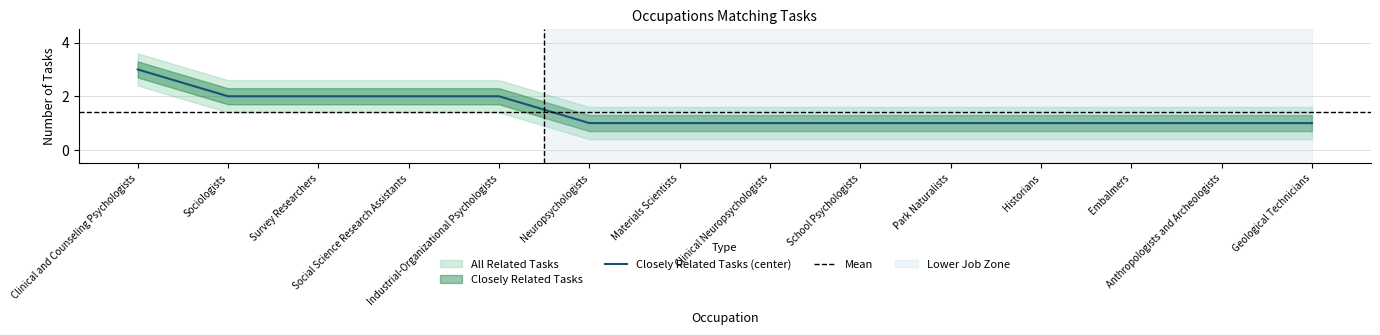

How many lines are shown in the chart?

1